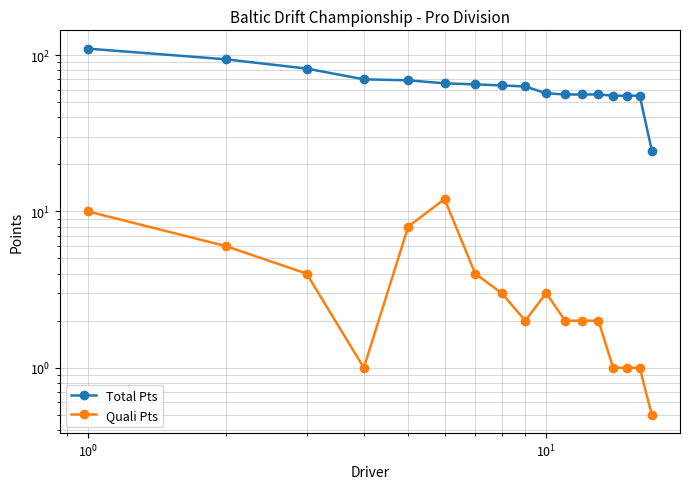

Reading left to right, what are all the values shown in this chart?

Total Pts: 110.0	94.0	82.0	70.0	69.0	66.0	65.0	64.0	63.0	57.0	56.0	56.0	56.0	55.0	55.0	55.0	24.5
Quali Pts: 10.0	6.0	4.0	1.0	8.0	12.0	4.0	3.0	2.0	3.0	2.0	2.0	2.0	1.0	1.0	1.0	0.5